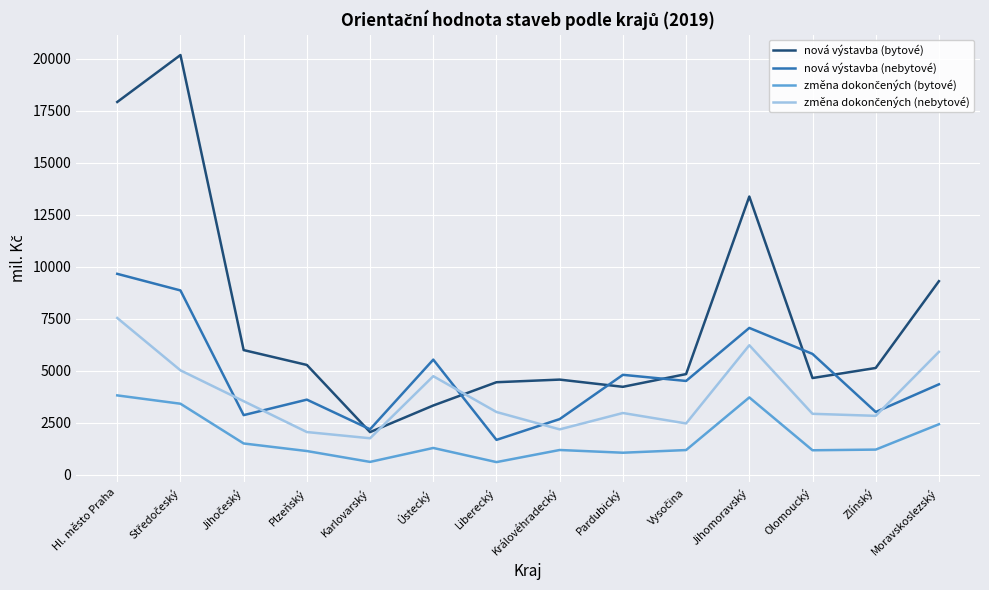

What is the highest value of the nová výstavba (nebytové) series?

9664